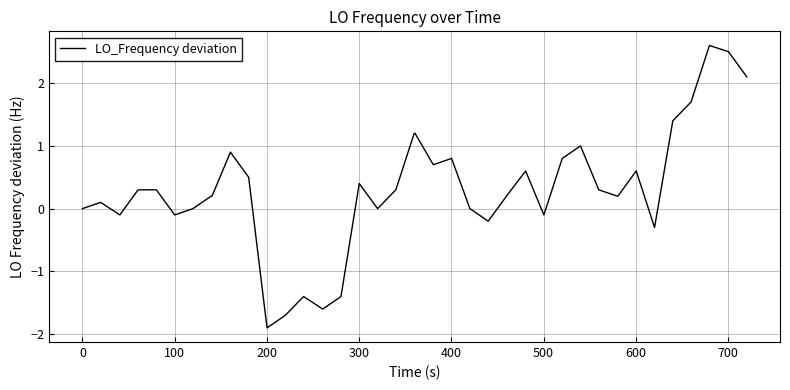

What is the smallest value displayed?

-1.9